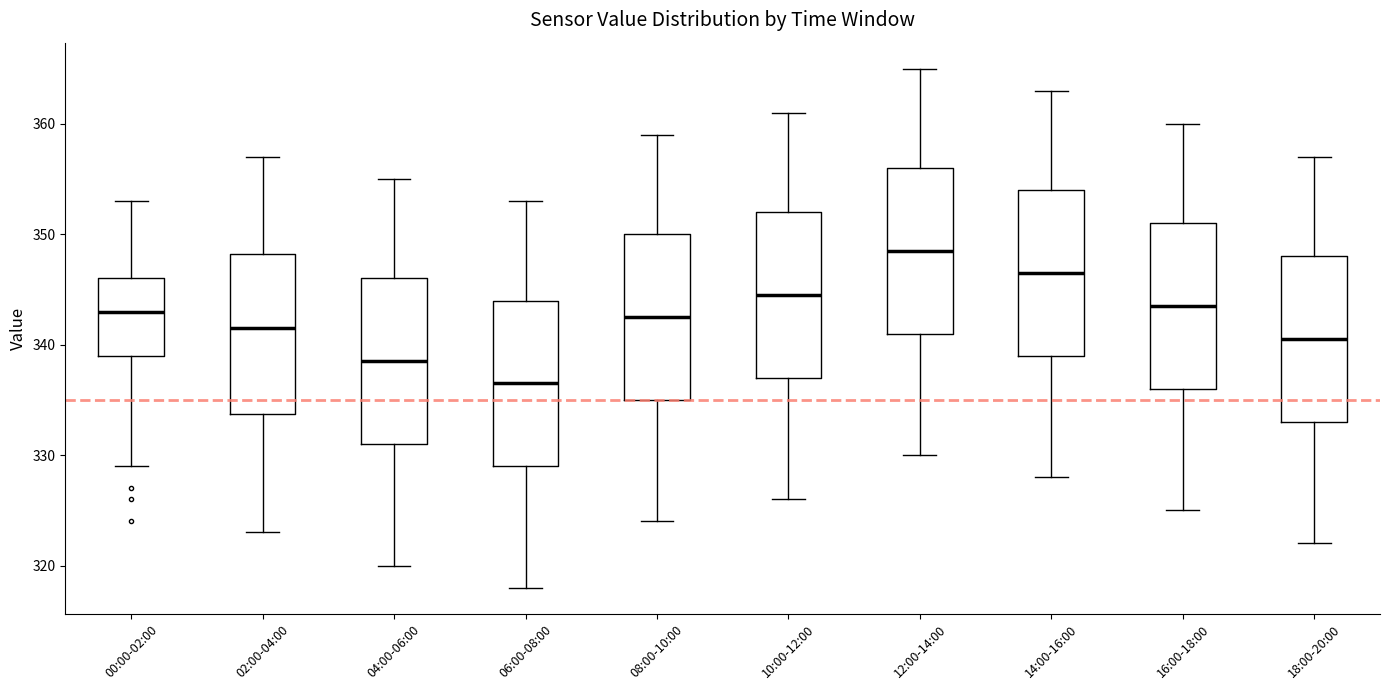

Where does the median line of the box for 16:00-18:00 sit on the y-axis? The values are not printed on the chart, so give them approximately, as read against the axis.

344